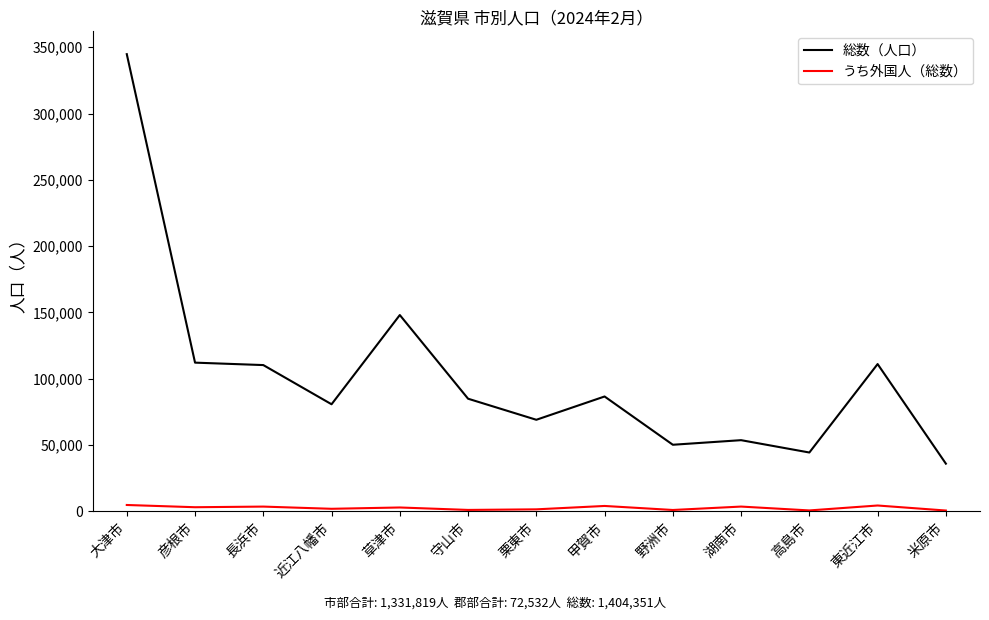

Which series has the widest spread of values?

総数（人口）